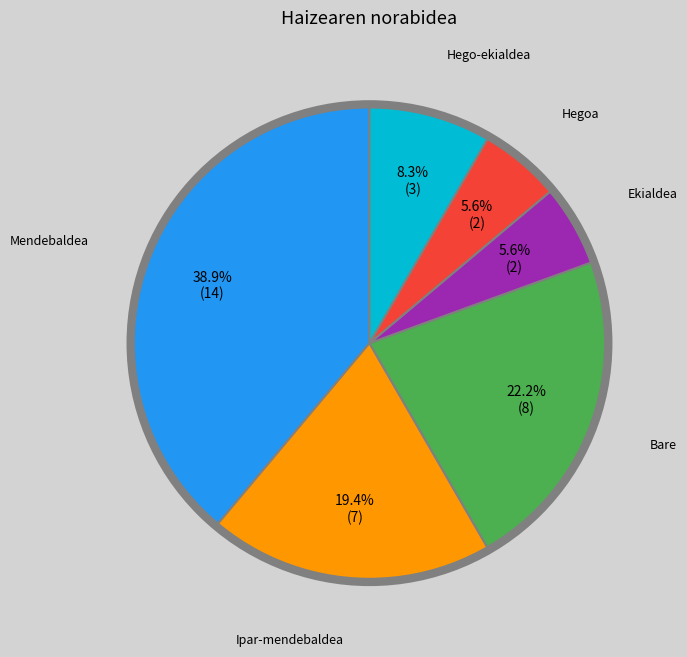

Is there any slice that represents more than half of the pie?

No